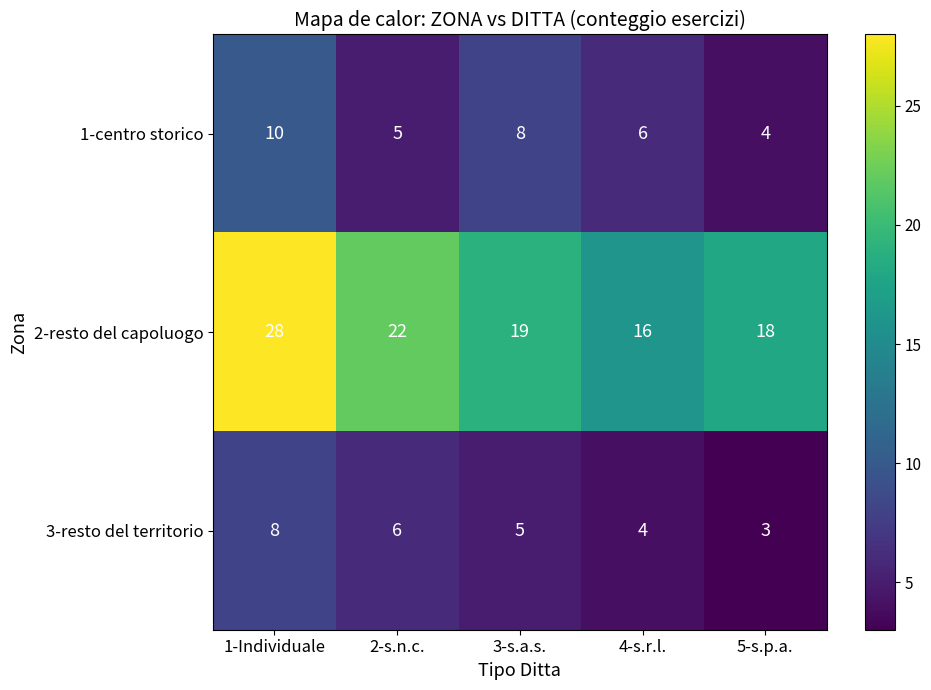

At how many categories does at least one series exceed 26?

1